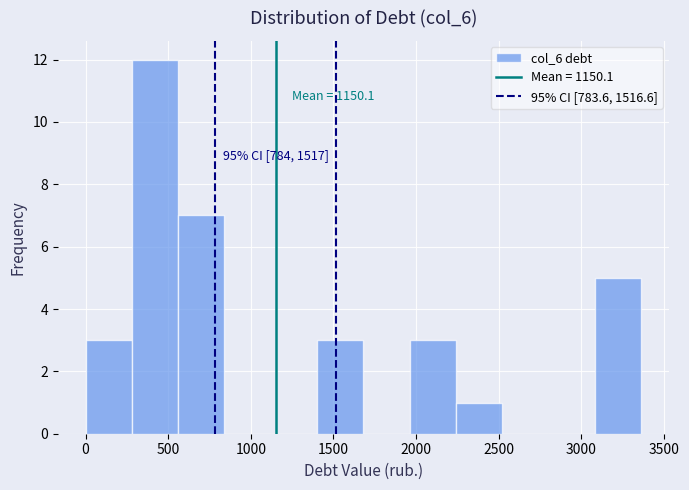

Which range on the x-axis has the tallest bar?

300 to 550